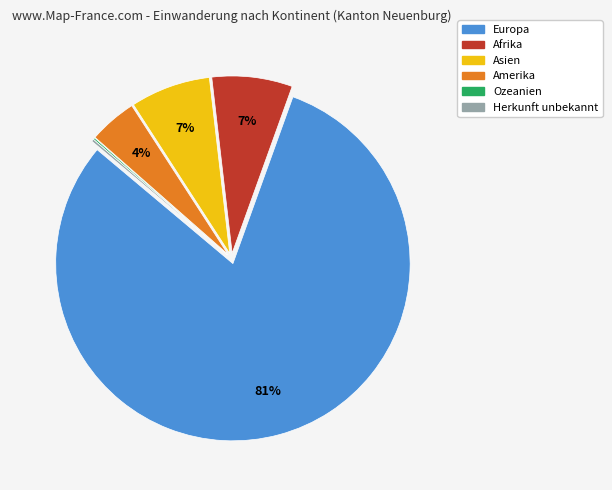

To the nearest percent, what is the average slice percentage?

17%